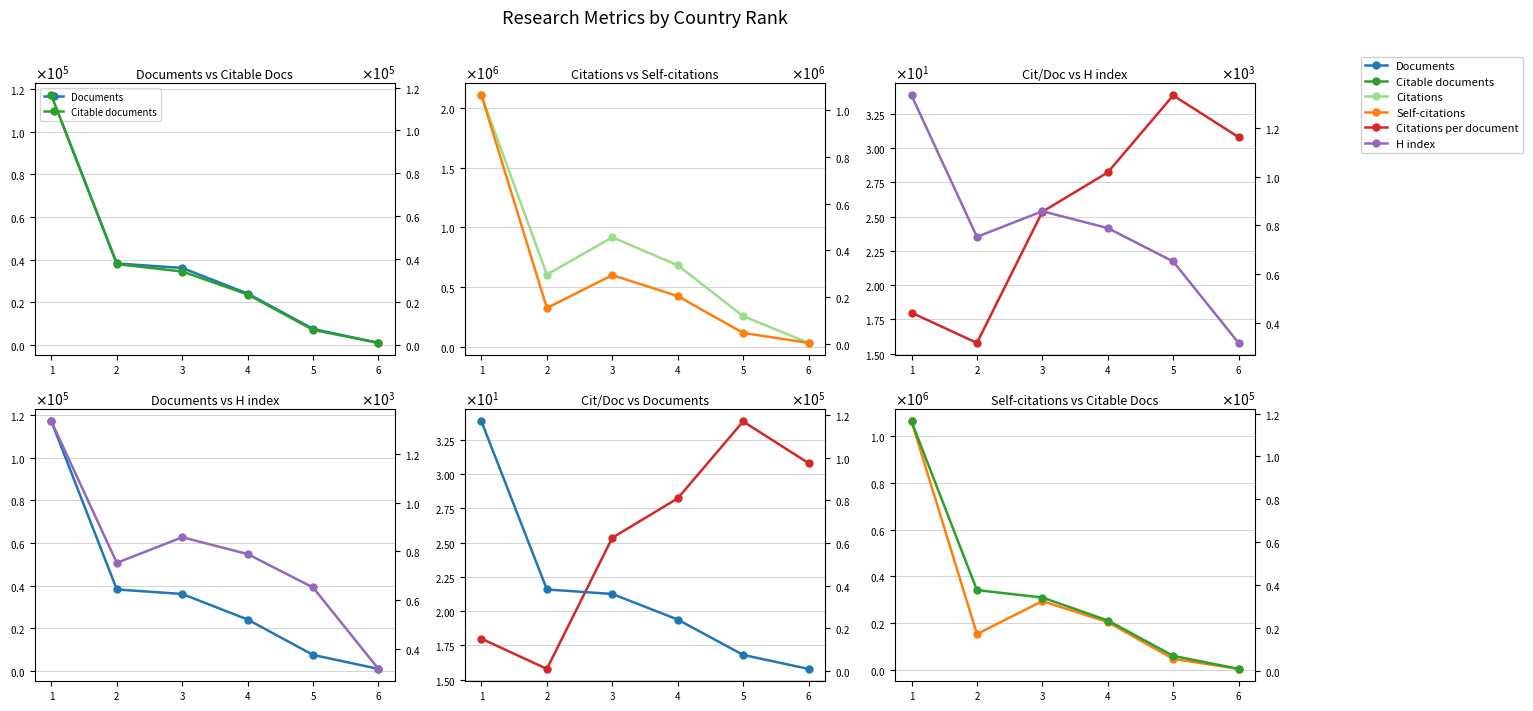

What is the approximate value of Documents at 6?

1039.0